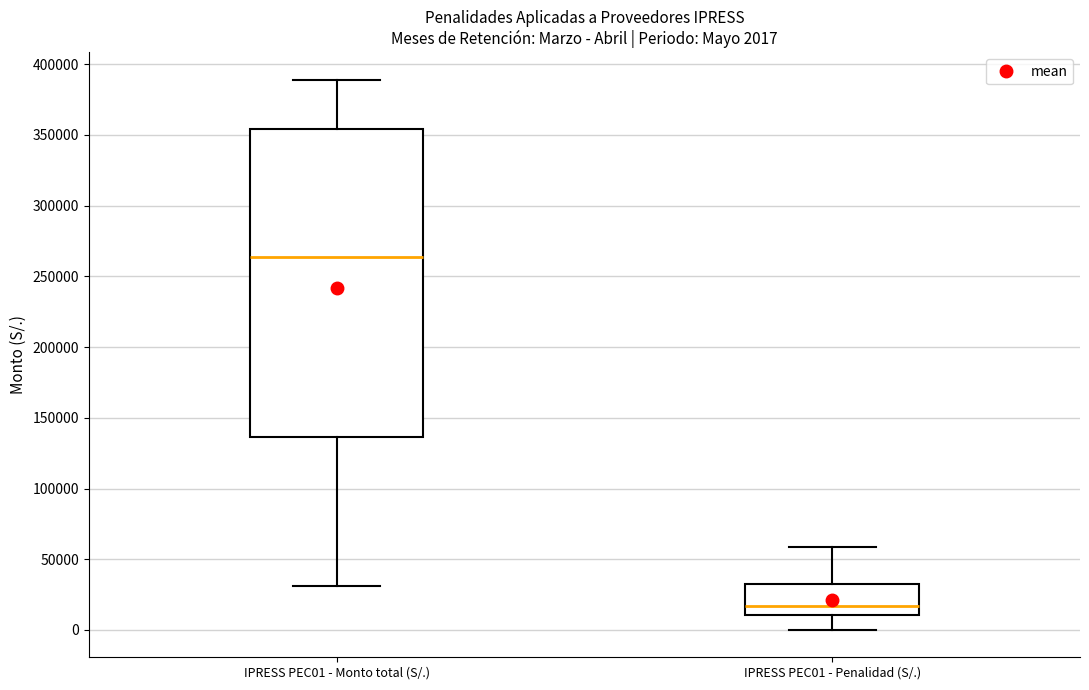

Which box has the lowest median line?

IPRESS PEC01 - Penalidad (S/.)